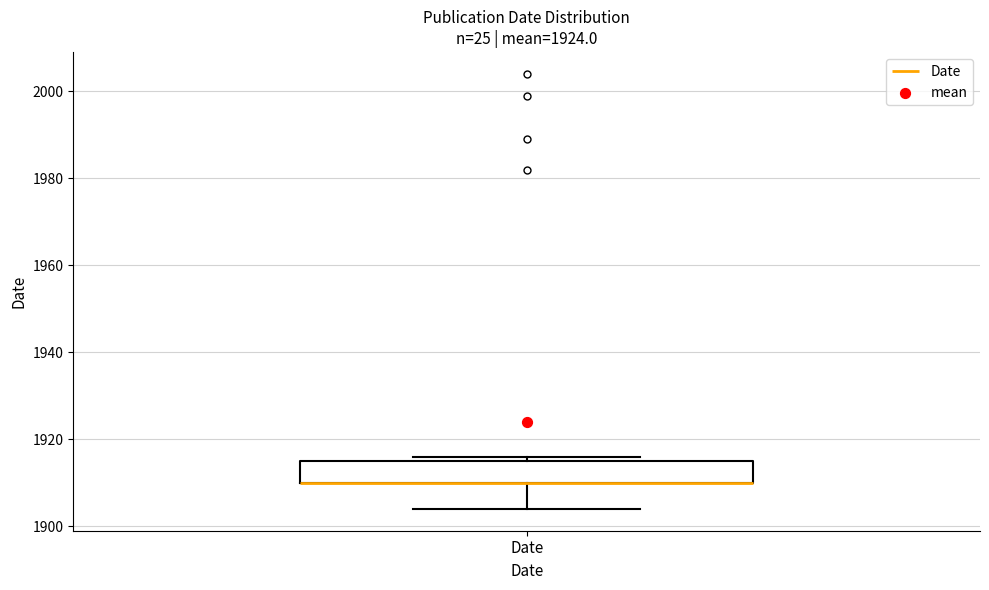

Read this box plot against the y-axis: the position of the median line, the range covered by the box, and the ends of both whiskers. The values are not printed on the chart, so give them approximately, as read against the axis.

median 1910 (drawn on the box's lower edge), box 1910 to 1916, whiskers 1904 to 1916 (just above the box's upper edge)